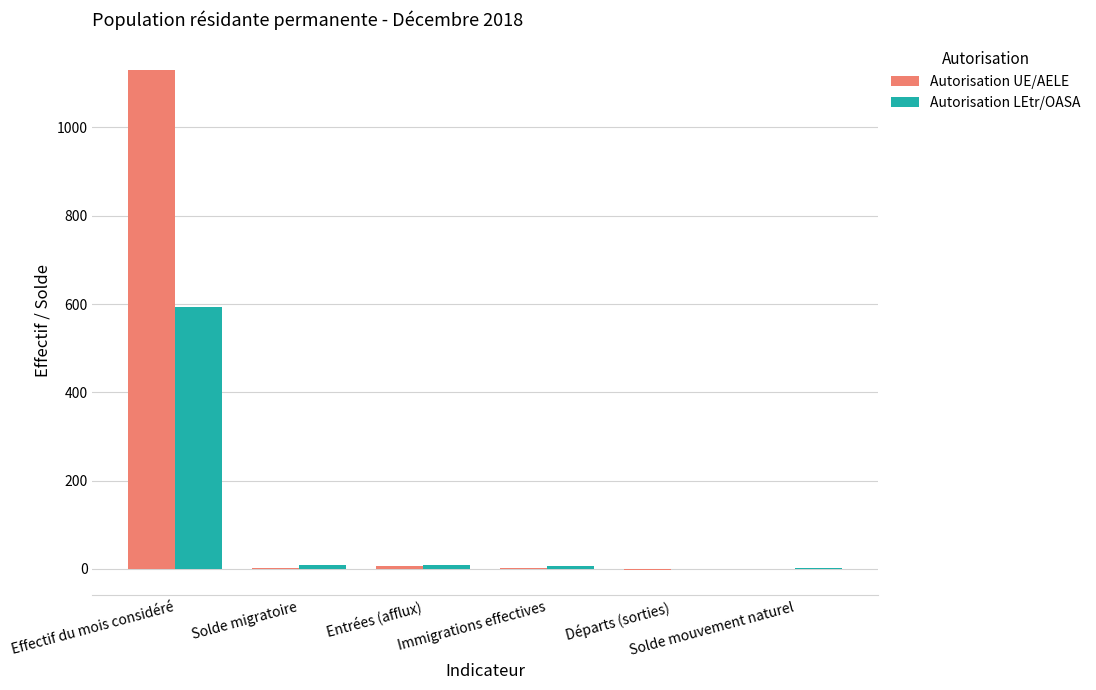

What is the maximum value shown in the chart?

1130